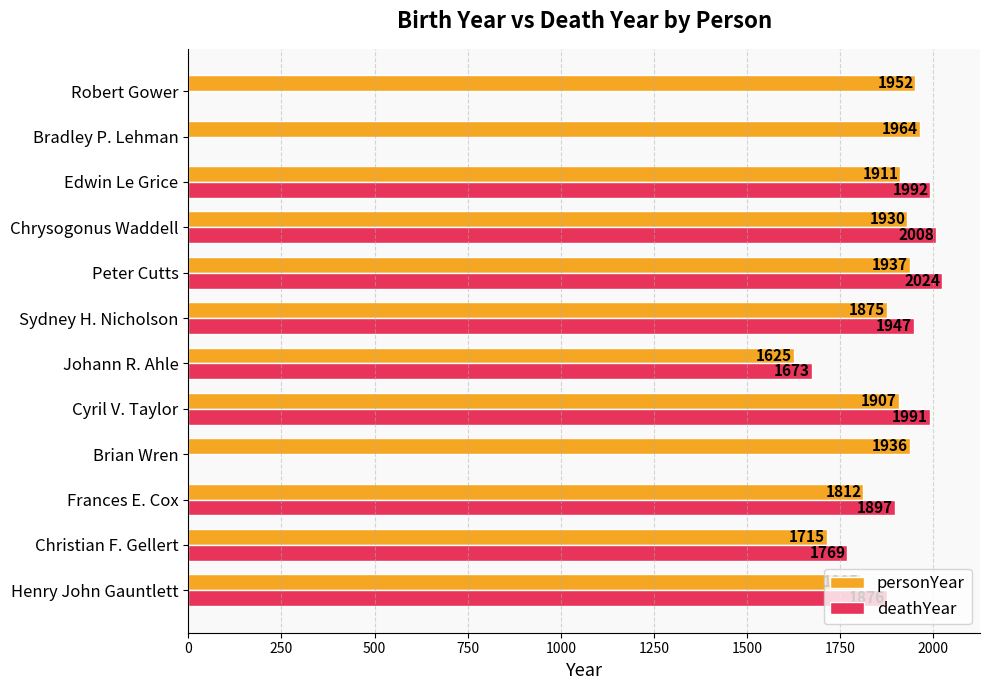

Which series has the largest total across all categories?

personYear